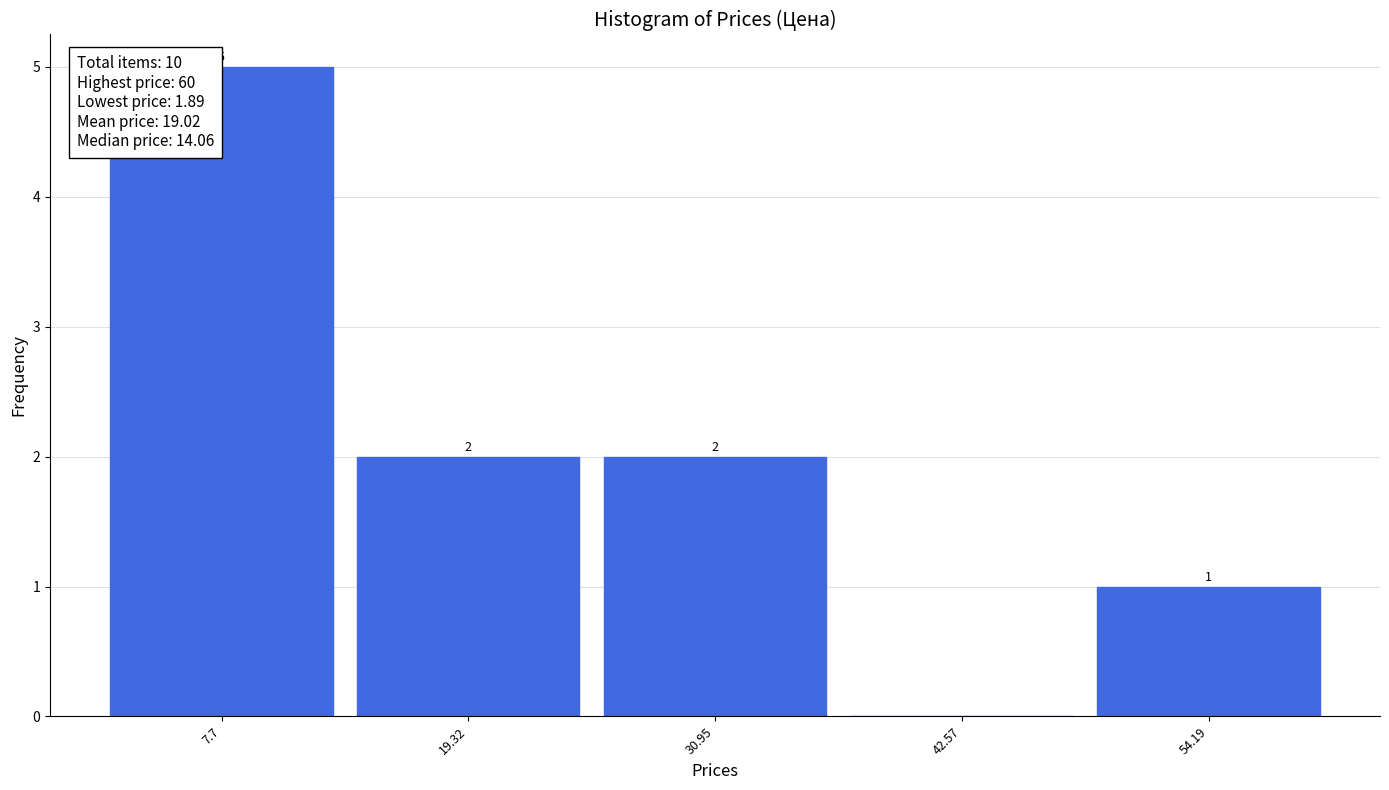

Which range on the x-axis has the tallest bar?

2 to 14